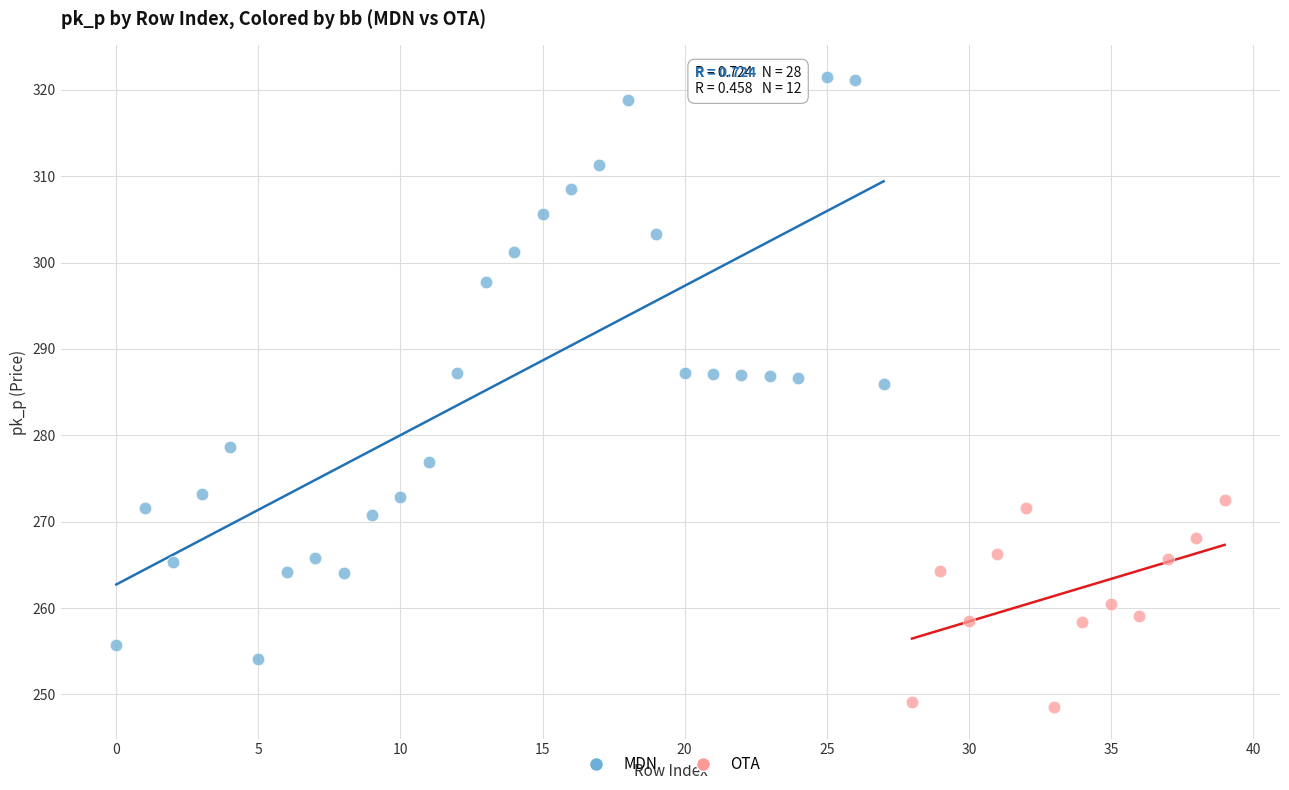

Which series has the widest spread of Y values?

MDN